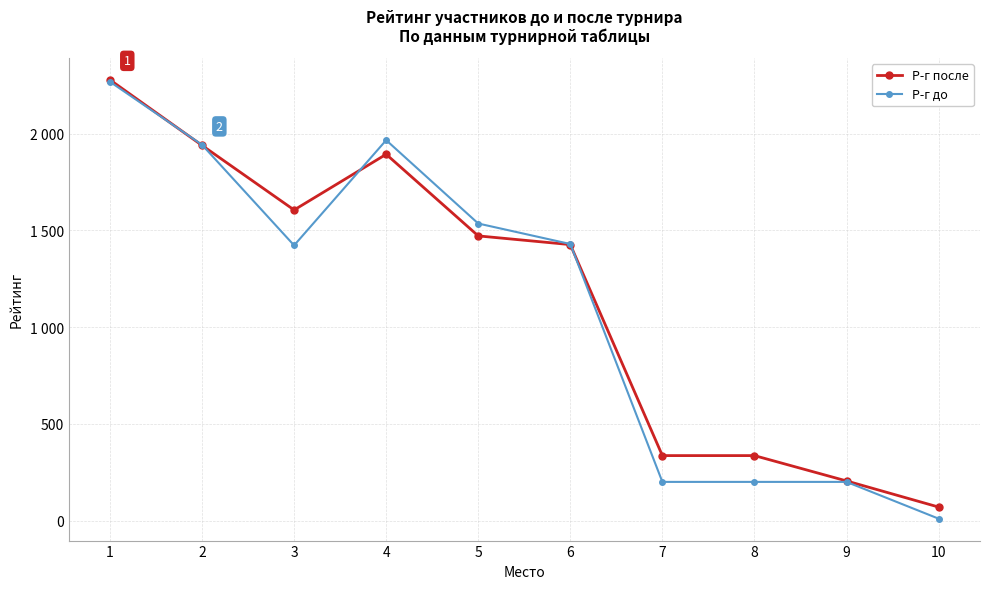

What are all the series names shown in the legend?

Р-г после, Р-г до